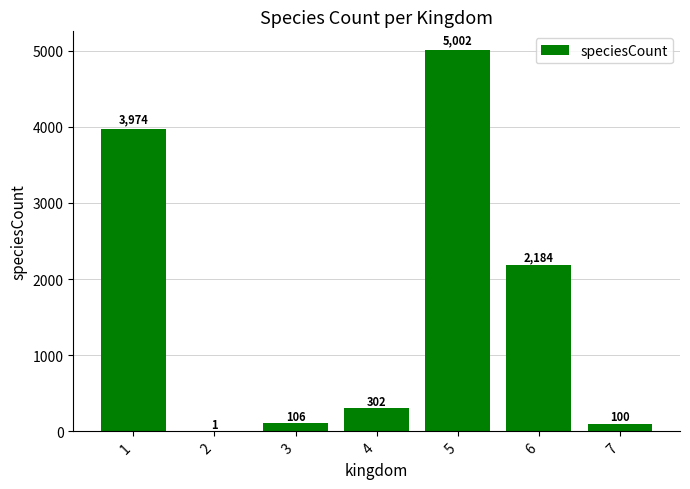

What value does the data have at 4?

302